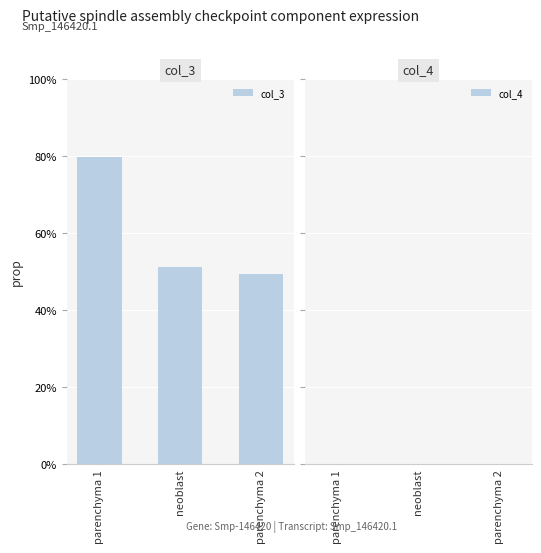

List the series in order of their peak value, highest first.

col_3, col_4